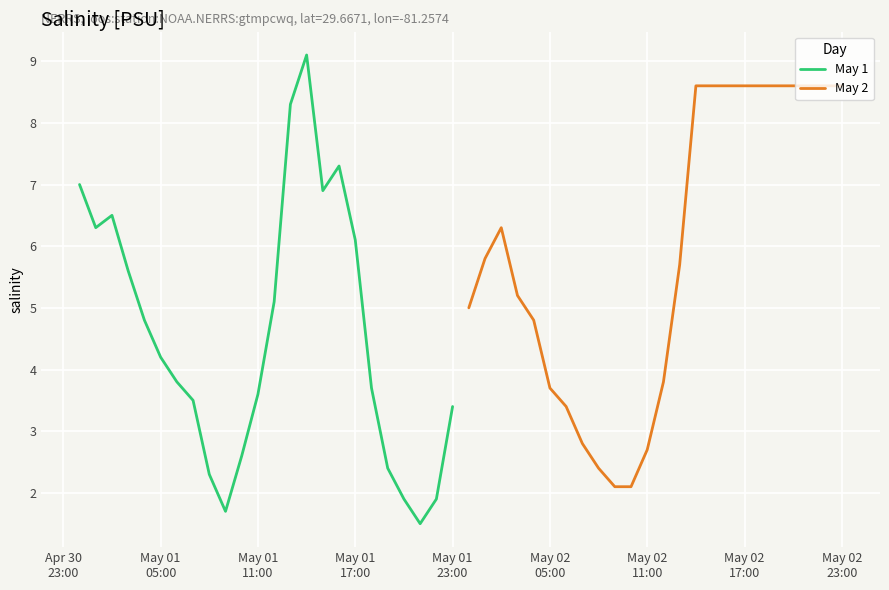

Reading right to left, extract all data points from this chart.

May 1: 3.4	1.9	1.5	1.9	2.4	3.7	6.1	7.3	6.9	9.1	8.3	5.1	3.6	2.6	1.7	2.3	3.5	3.8	4.2	4.8	5.6	6.5	6.3	7.0
May 2: 8.6	8.6	8.6	8.6	8.6	8.6	8.6	8.6	8.6	8.6	5.7	3.8	2.7	2.1	2.1	2.4	2.8	3.4	3.7	4.8	5.2	6.3	5.8	5.0